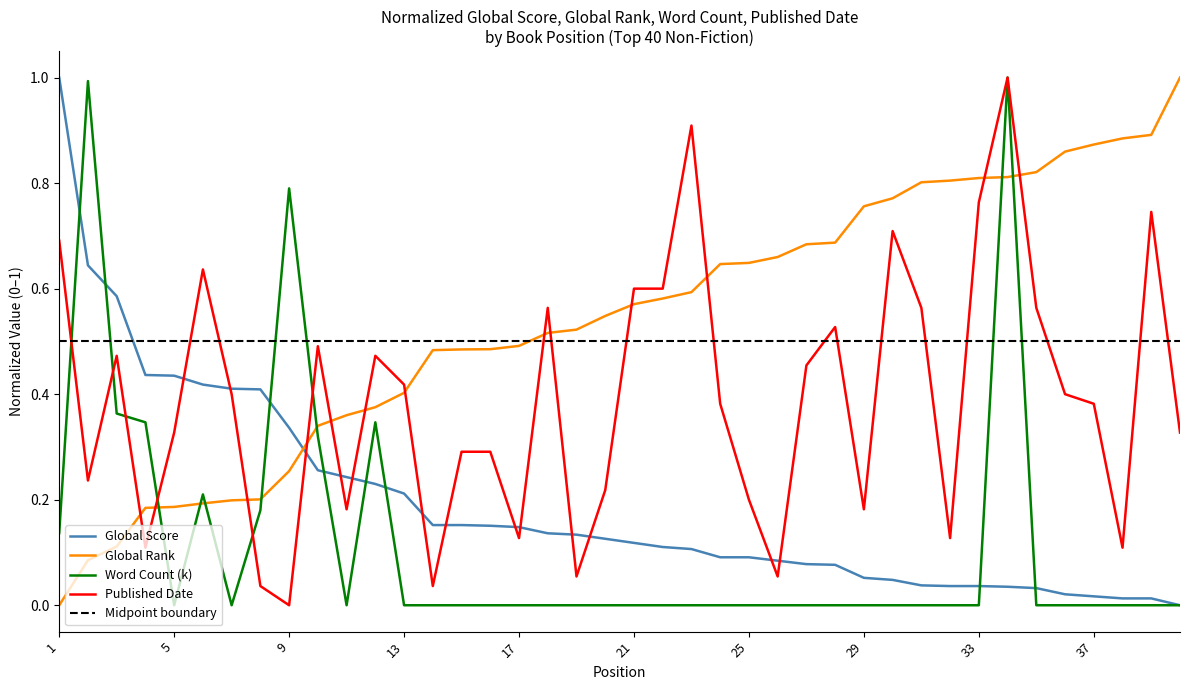

True or false: Word Count (k) and Global Rank cross at least once.

True